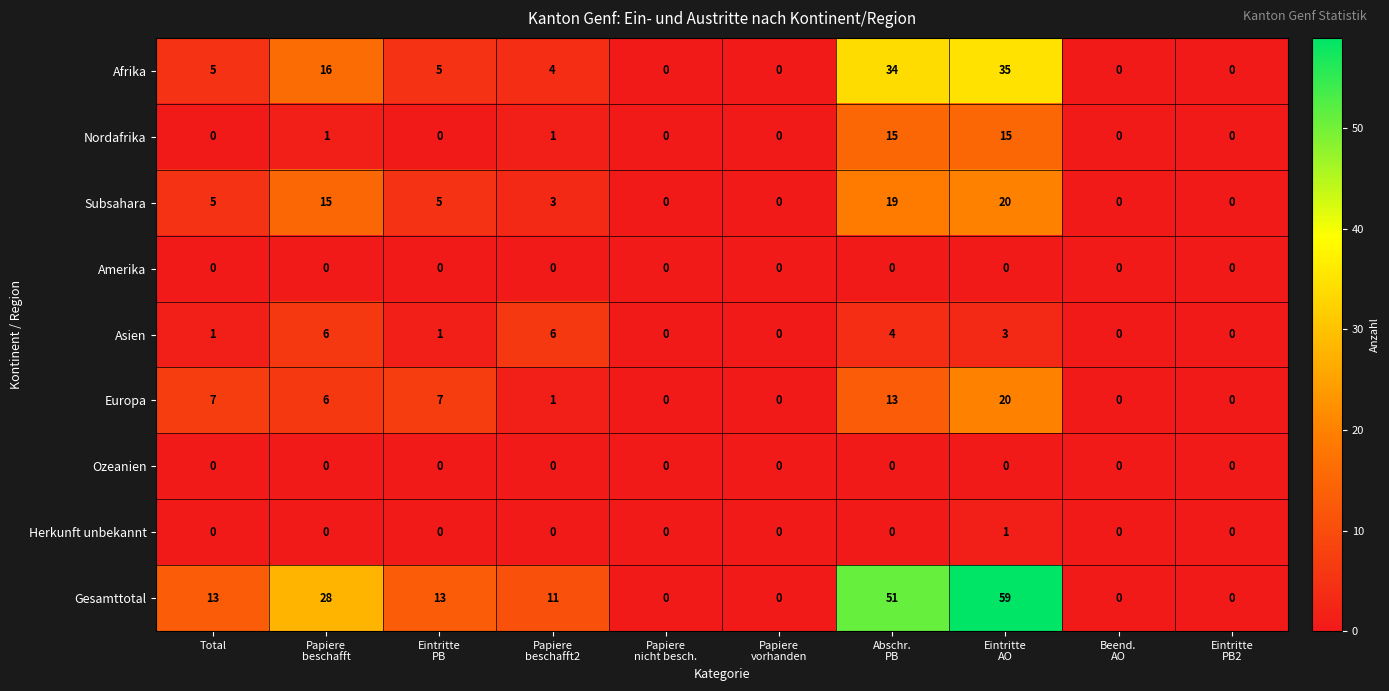

Which series has the largest range (max minus min)?

Gesamttotal